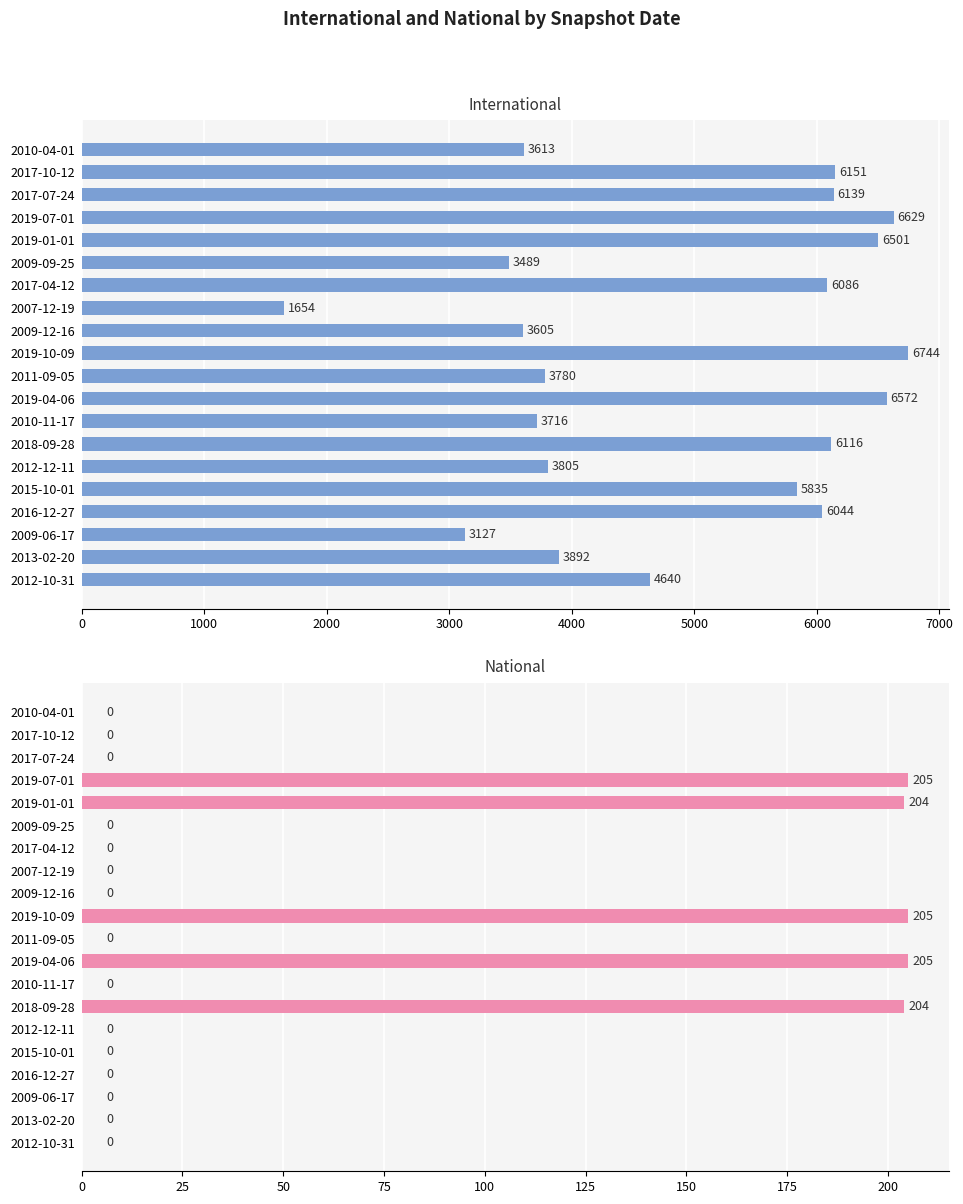

Reading left to right, extract all data points from this chart.

international: 3613	6151	6139	6629	6501	3489	6086	1654	3605	6744	3780	6572	3716	6116	3805	5835	6044	3127	3892	4640
national: 0	0	0	205	204	0	0	0	0	205	0	205	0	204	0	0	0	0	0	0